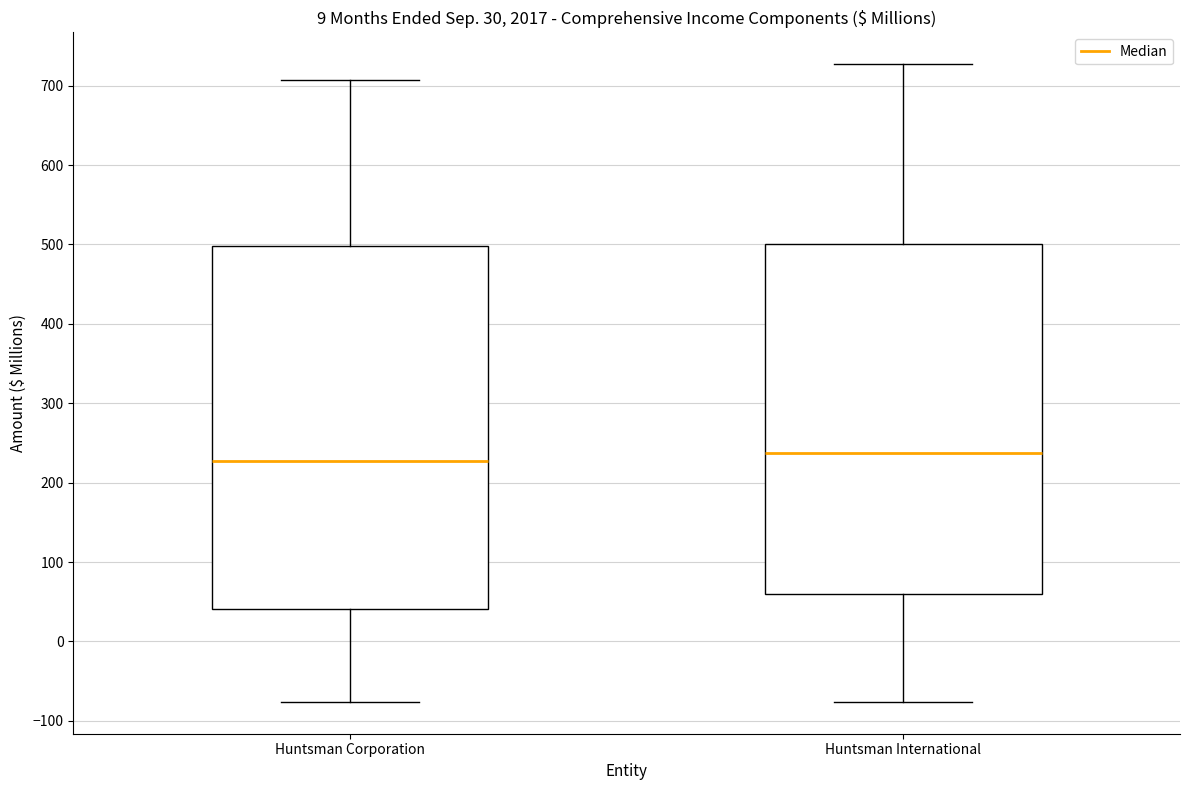

Which box has the highest median line?

Huntsman International